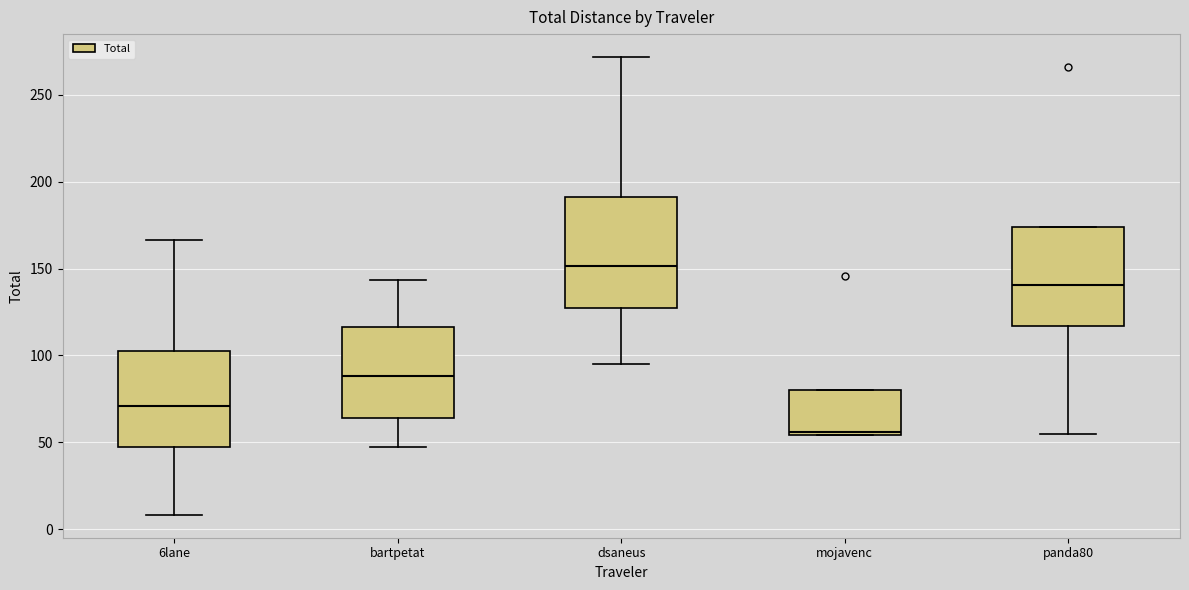

Reading left to right, transcribe this box plot: for each box, give where its median line is, the range the box spans, and where its two whiskers end, as read against the y-axis. The values are not printed on the chart, so give them approximately, as read against the axis.

6lane: median 70, box 45 to 105, whiskers 10 to 165
bartpetat: median 90, box 65 to 115, whiskers 45 to 145
dsaneus: median 150, box 125 to 190, whiskers 95 to 270
mojavenc: median 55 (just above the box's lower edge), box 55 to 80, whiskers 55 to 80
panda80: median 140, box 115 to 175, whiskers 55 to 175